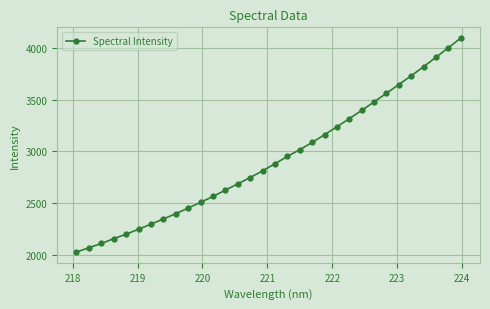

What is the smallest value displayed?

2027.3